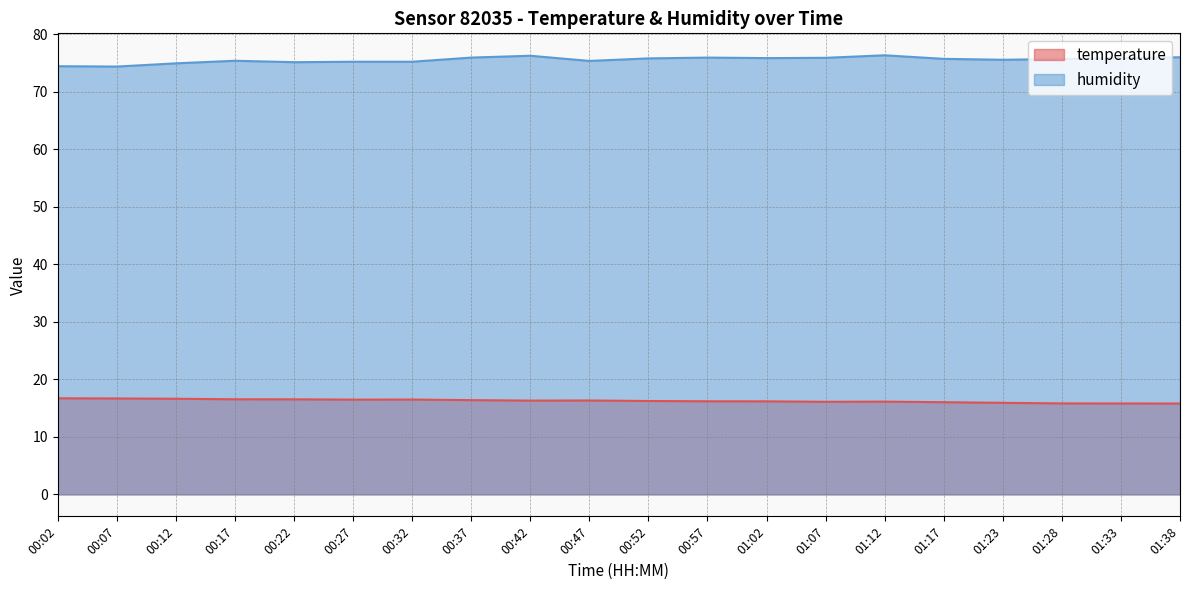

At which category does the chart reach its peak across all series?

01:12